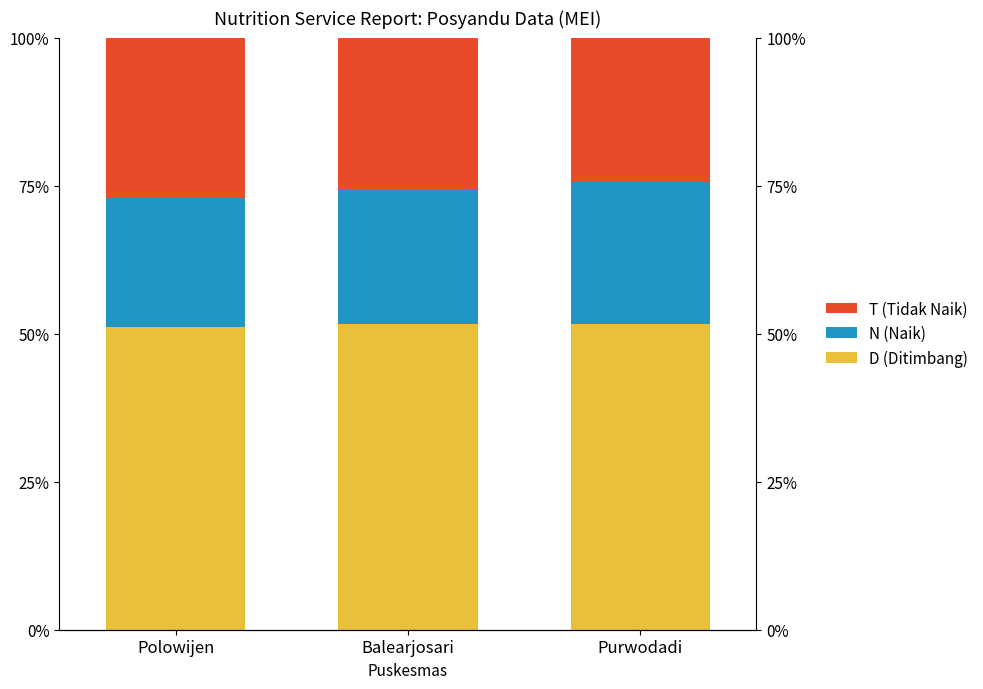

What is the average value of the T (Tidak Naik) series?

25.7